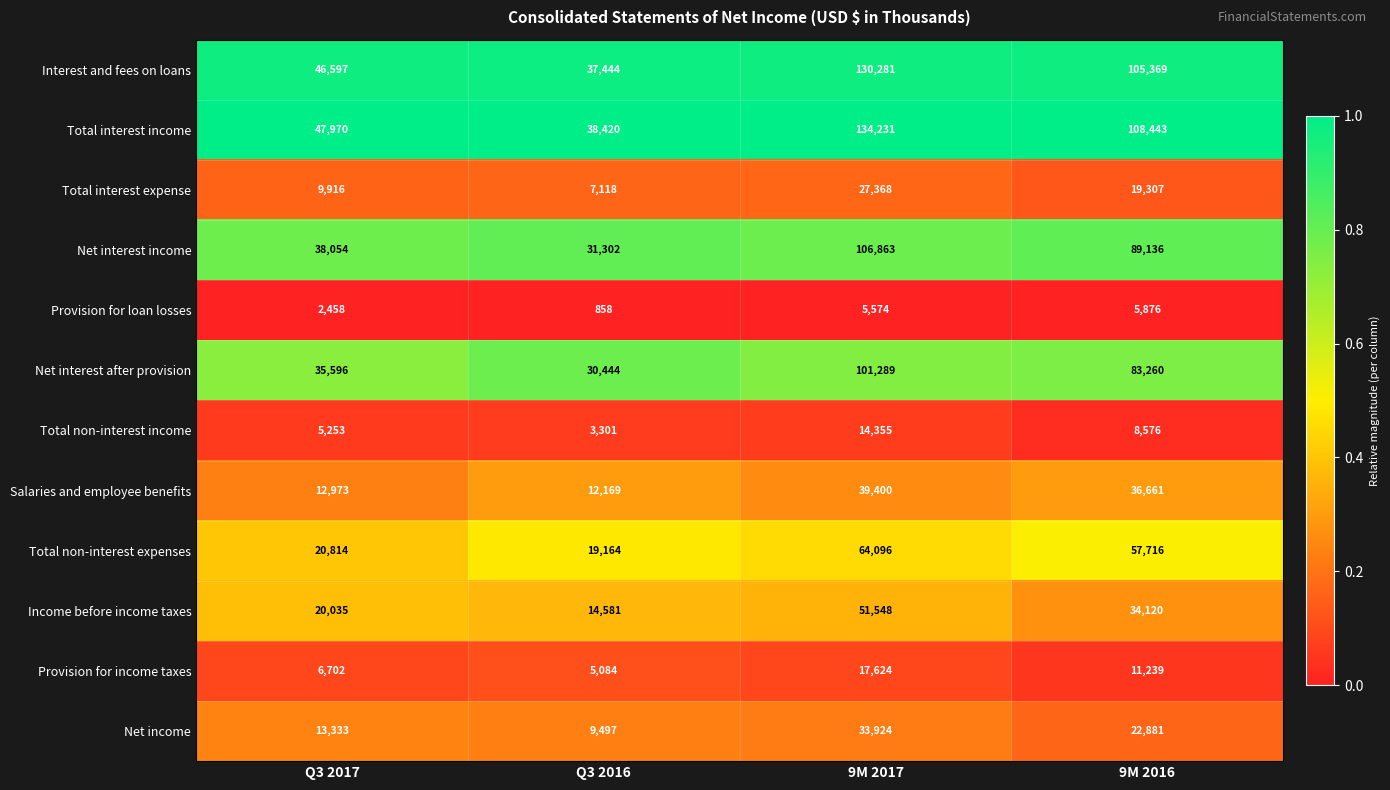

Which series has the widest spread of values?

Total interest income